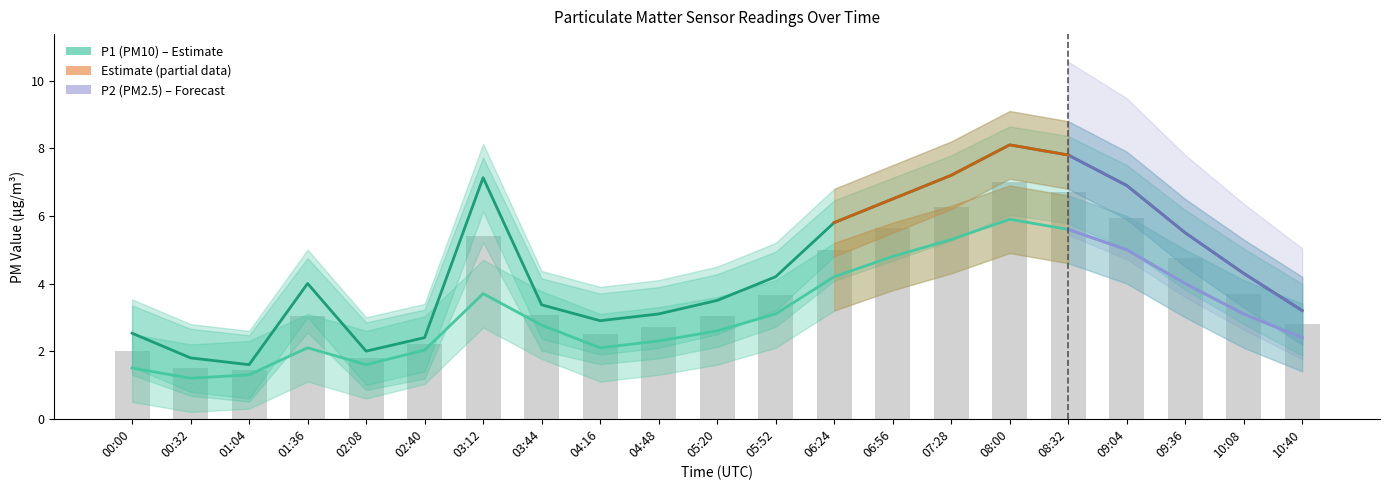

What is the value of the P2 (PM2.5) bar at the 19th from the left?

4.0